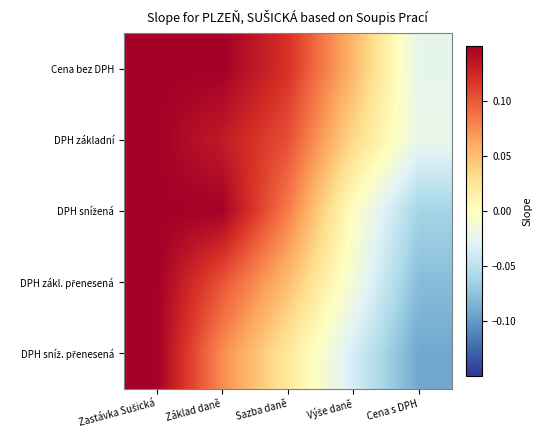

What is the total value across all series at Základ daně?

0.6